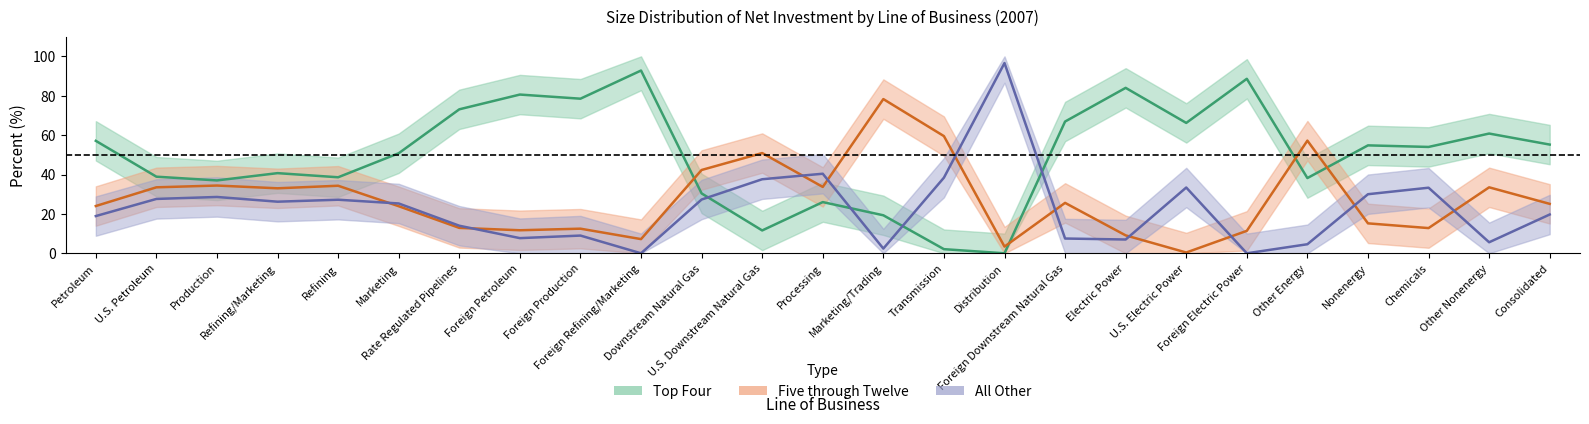

Is the value of Five through Twelve at Downstream Natural Gas greater than the value of All Other at Foreign Petroleum?

Yes